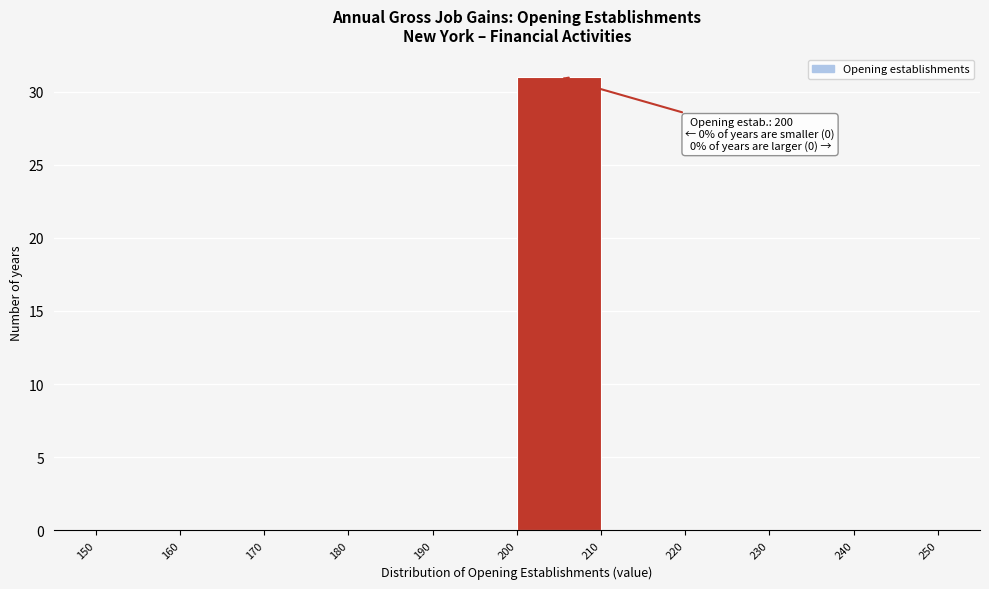

Which range on the x-axis has the tallest bar?

200 to 210